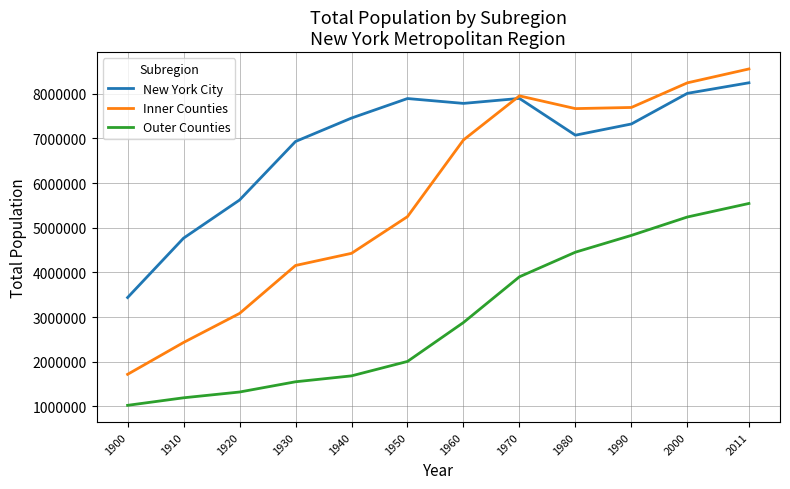

Where is New York City nearest to the value 5841056?

1920